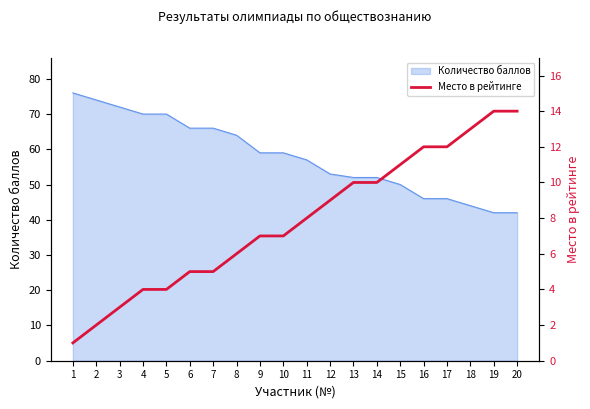

The value at 10 is 7. True or false?

True